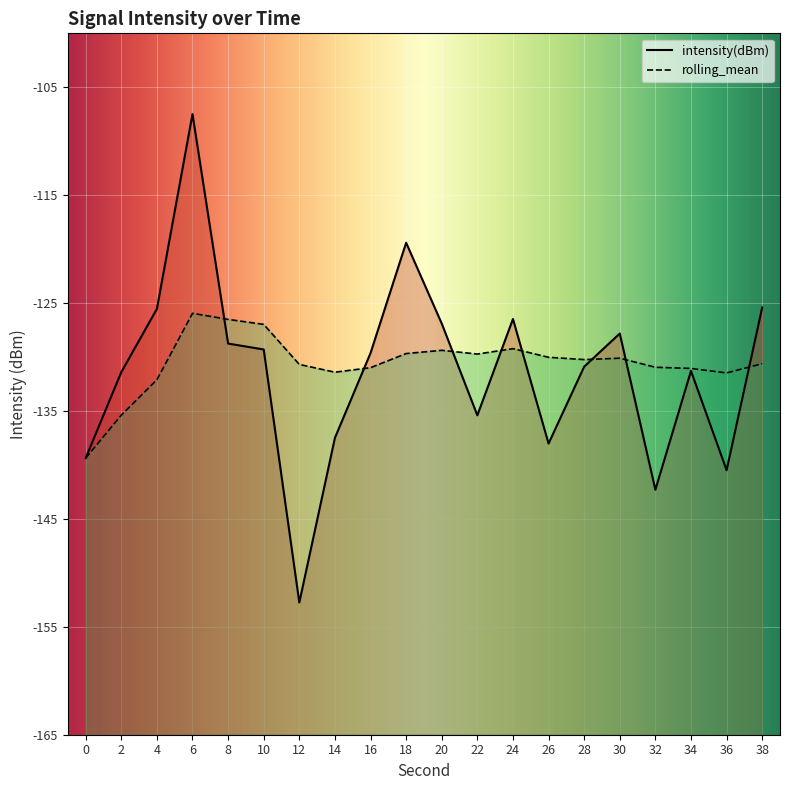

What is the sum of all intensity(dBm) values?

-2626.1